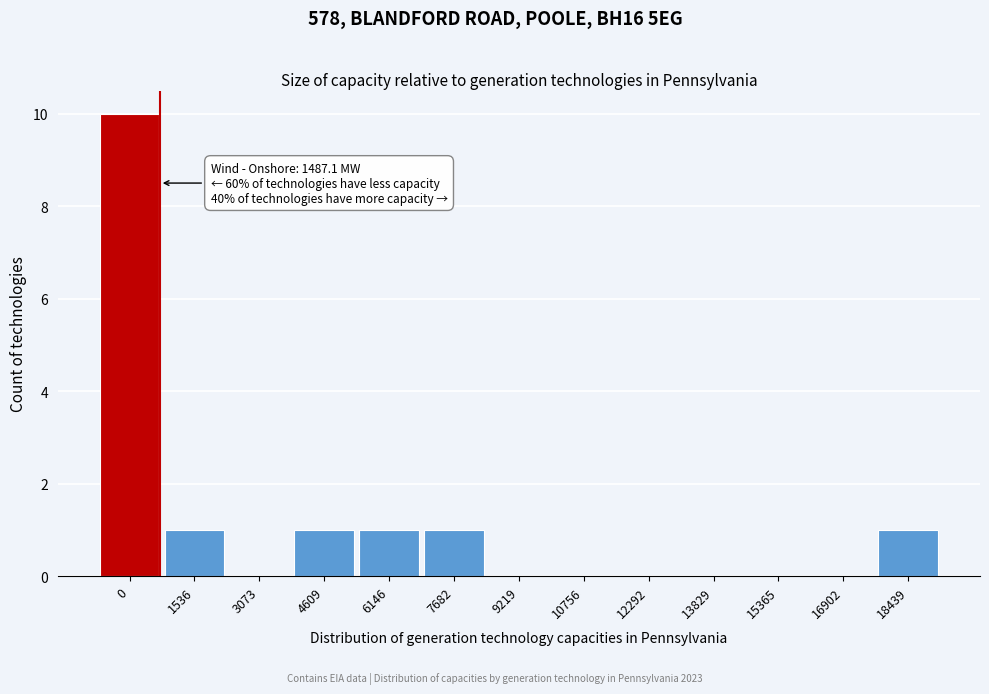

Reading left to right, list all the values displayed in this chart.

0=10	1536=1	3073=0	4609=1	6146=1	7682=1	9219=0	10756=0	12292=0	13829=0	15365=0	16902=0	18439=1